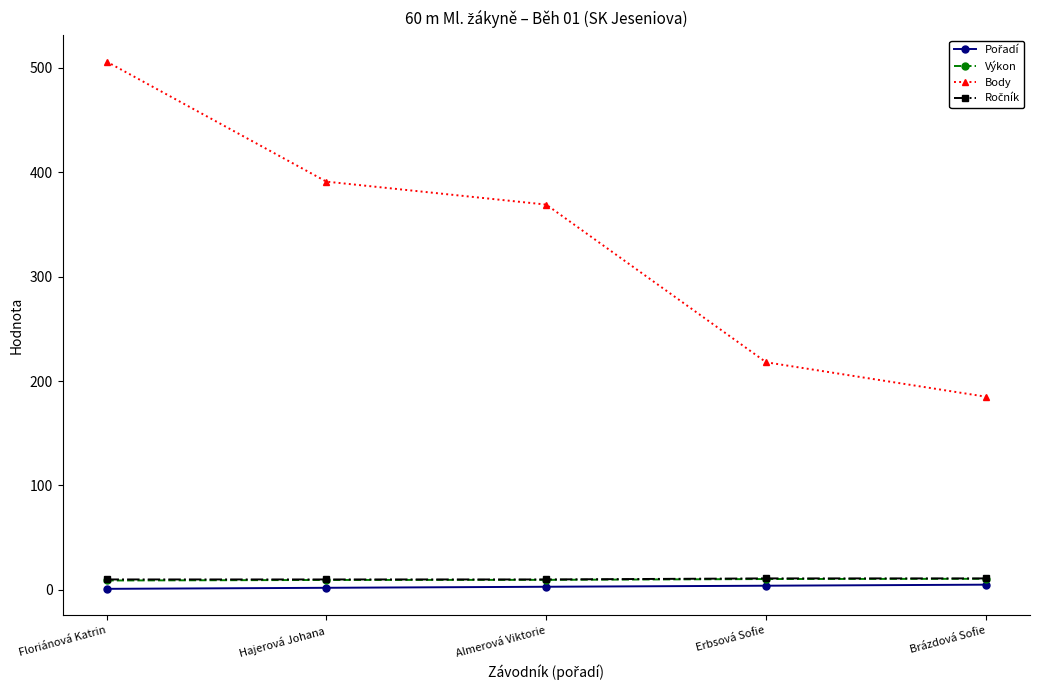

At which category is the sum across all series the highest?

Floriánová Katrin